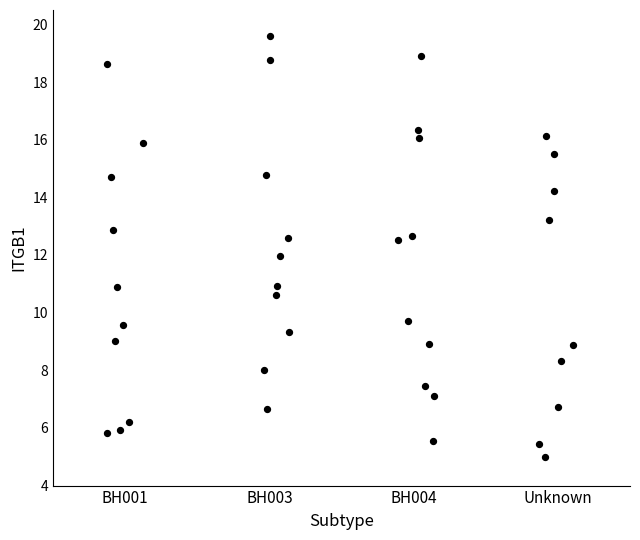

What is the range of Y values (max minus min)?

14.6